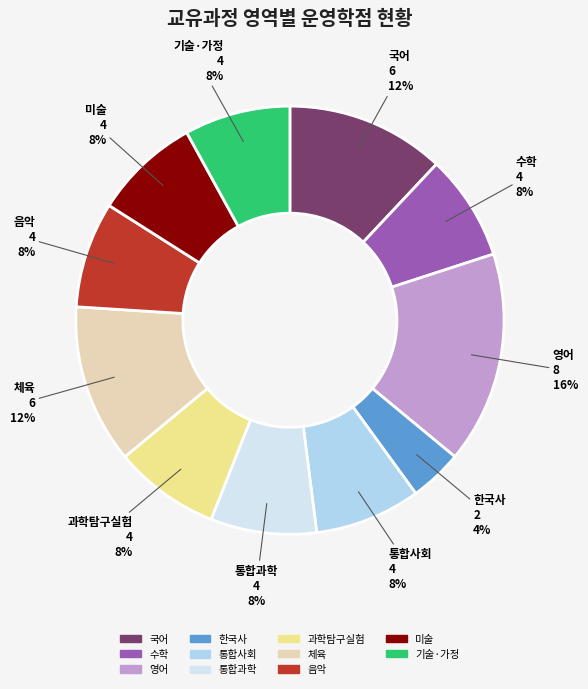

Combined, do 영어 and 음악 account for over 50%?

No